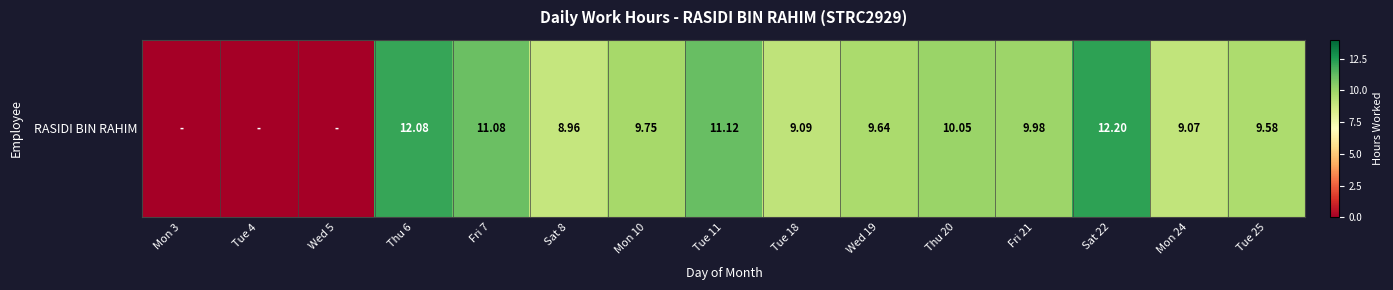

Count the number of values greater than 9.

11